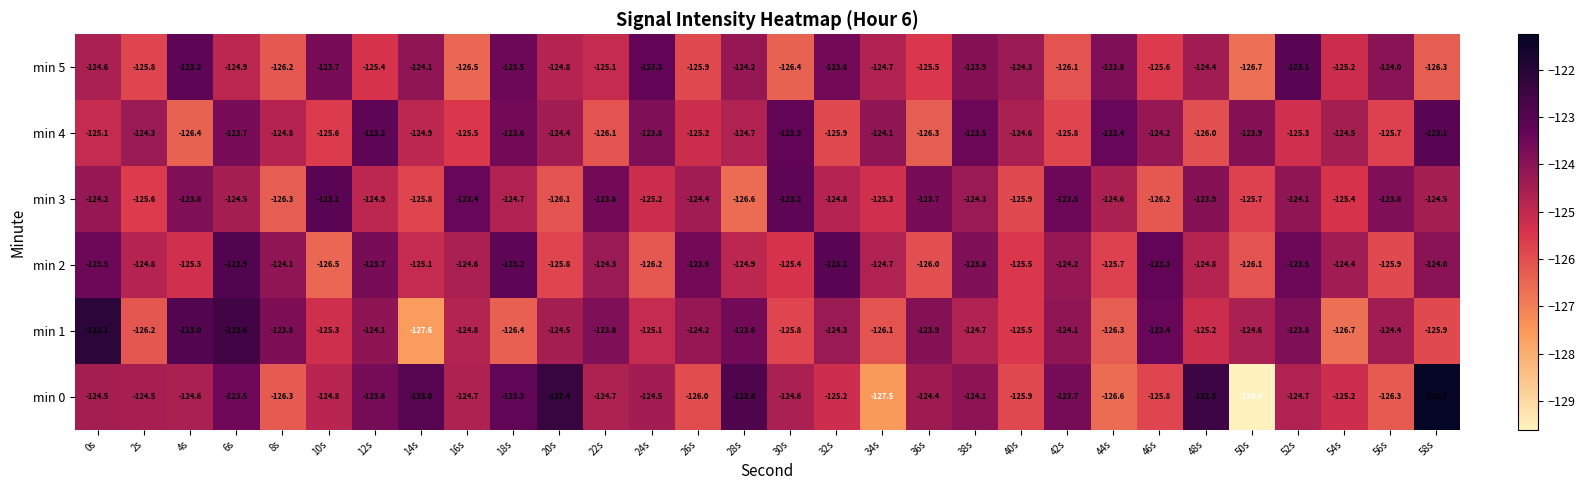

What is the sum of the min 4 values at 30s and 54s?

-247.8